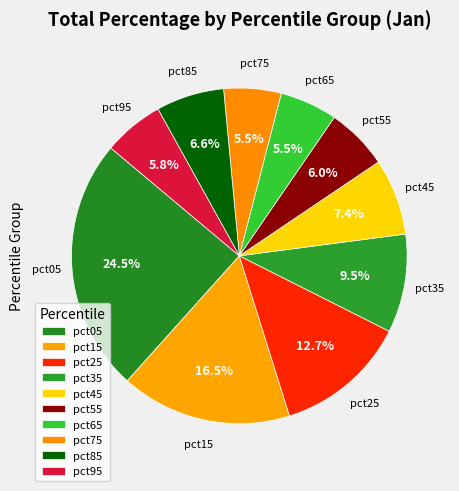

Combined, do pct15 and pct65 account for over 50%?

No